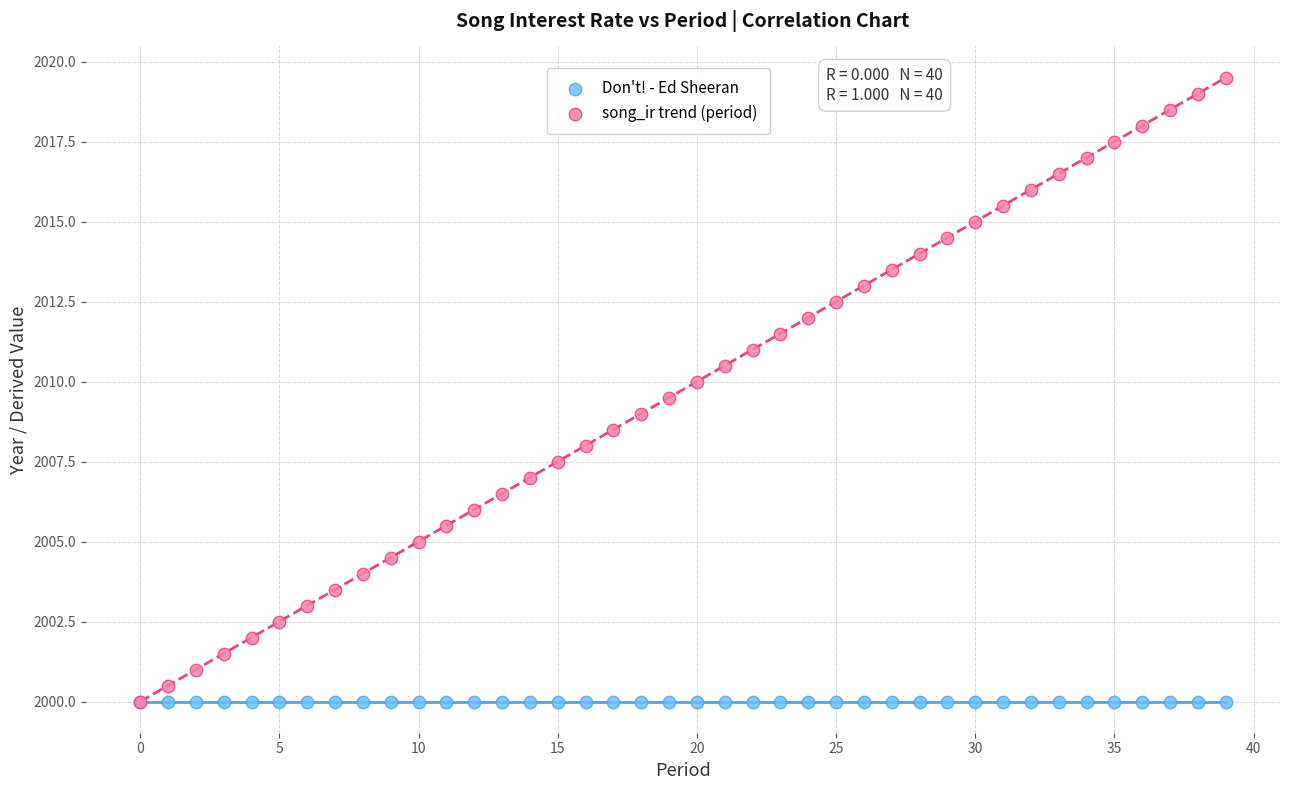

What are all the series names shown in the legend?

Don't! - Ed Sheeran, song_ir trend (period)